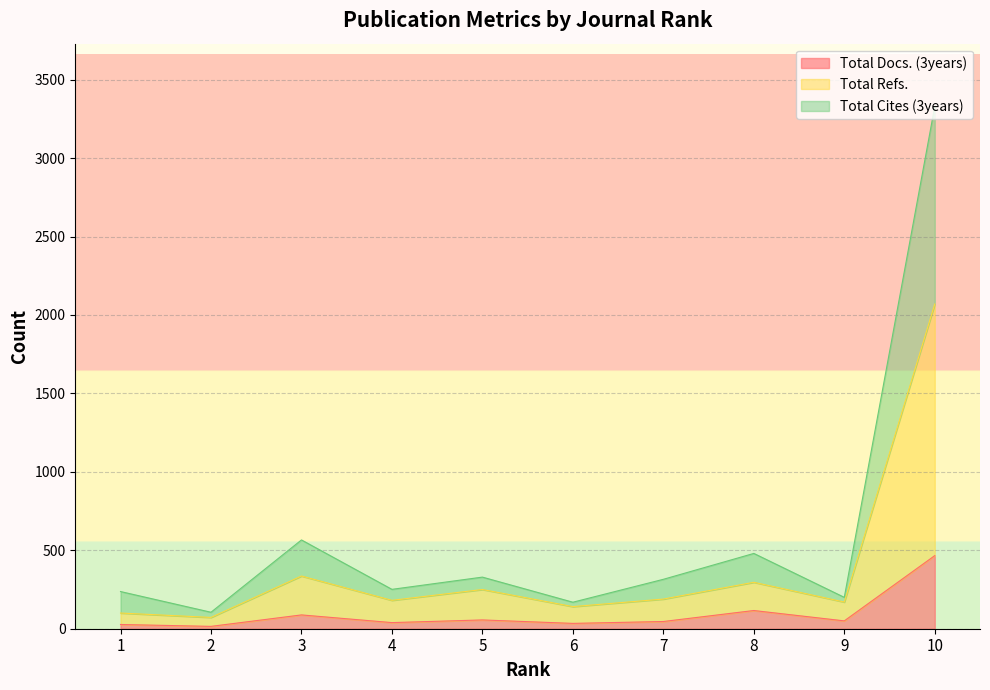

True or false: Total Docs. (3years) and Total Cites (3years) intersect in this chart.

False